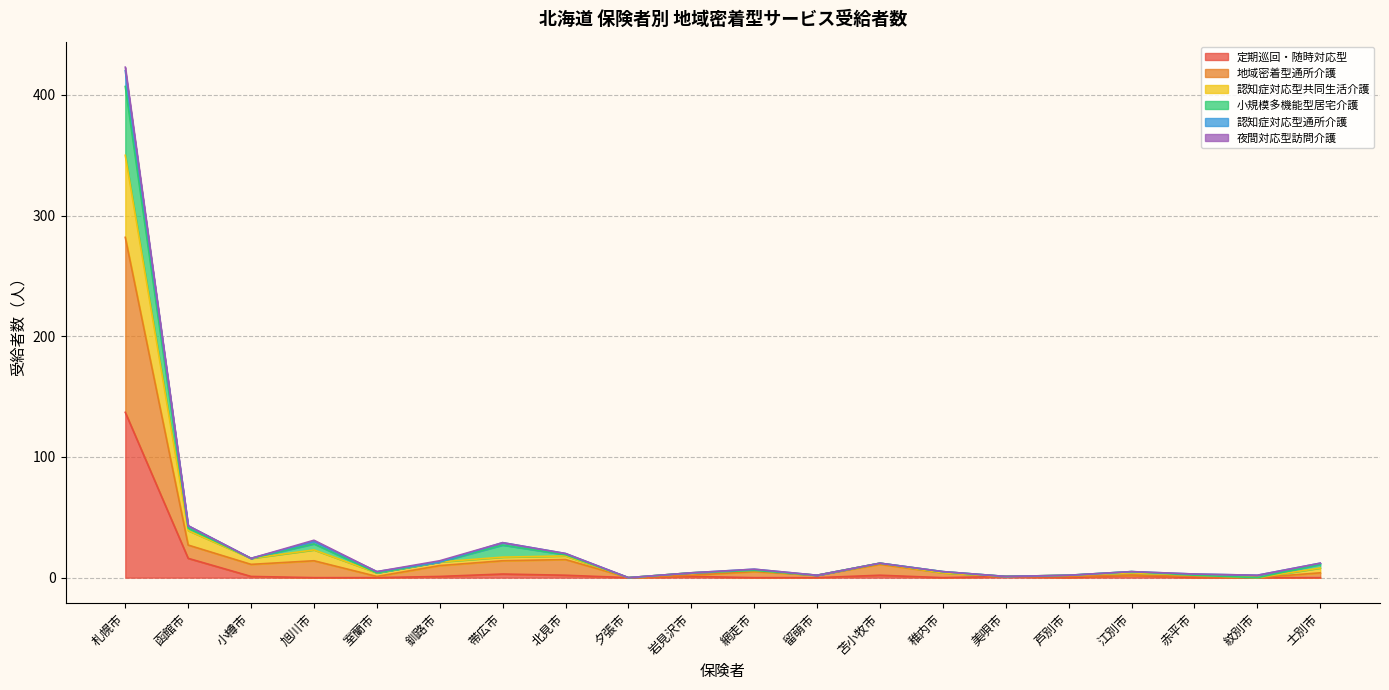

True or false: 地域密着型通所介護 and 定期巡回・随時対応型 intersect in this chart.

False